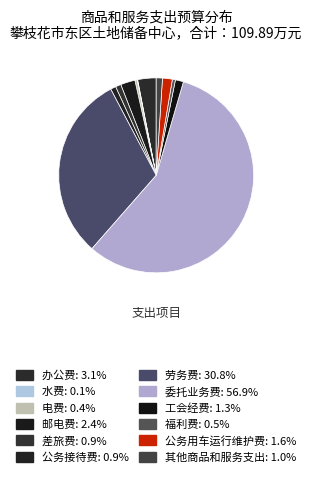

Rank the categories by value from lowest to highest.

水费, 电费, 福利费, 公务接待费, 差旅费, 其他商品和服务支出, 工会经费, 公务用车运行维护费, 邮电费, 办公费, 劳务费, 委托业务费